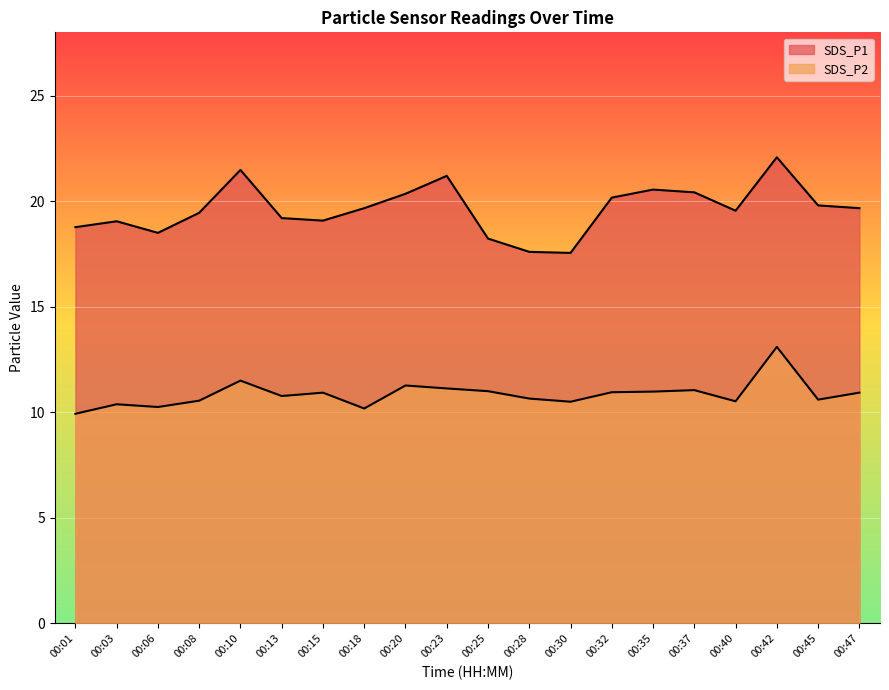

What is the value of the SDS_P1 point at the 13th from the left?

17.6